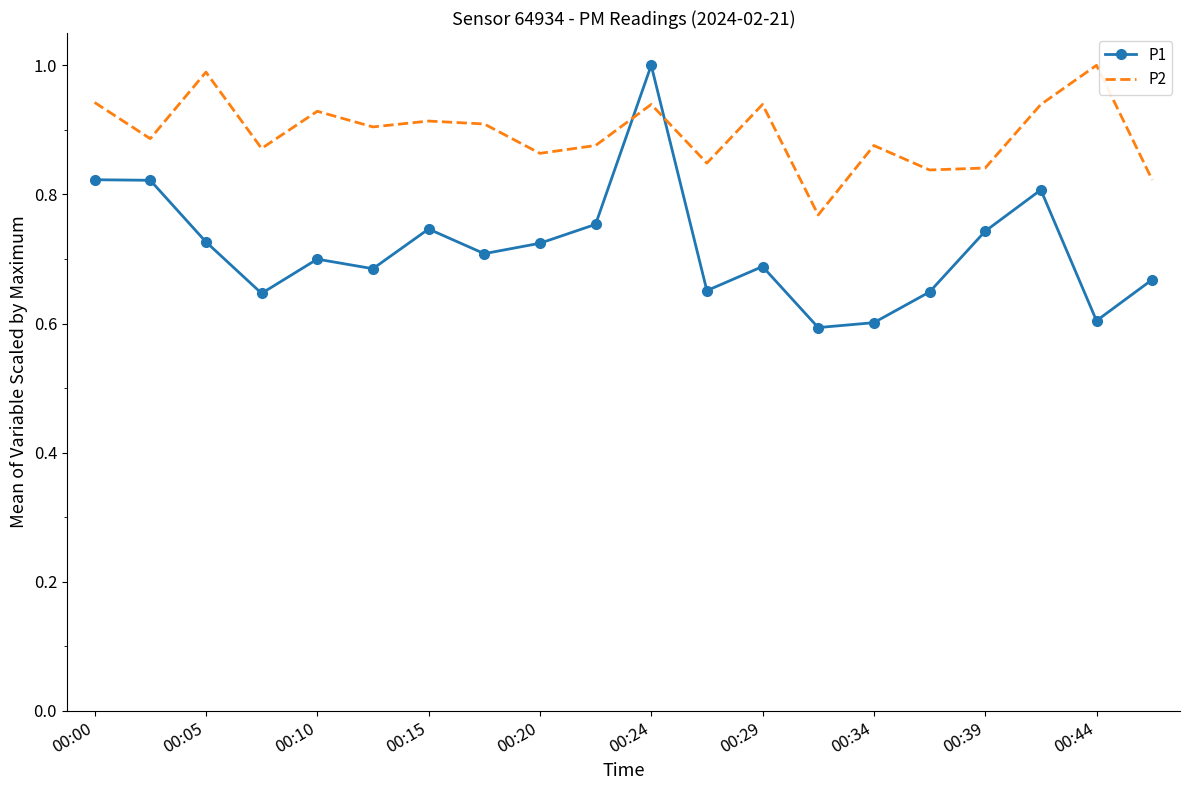

Which series has the widest spread of values?

P1